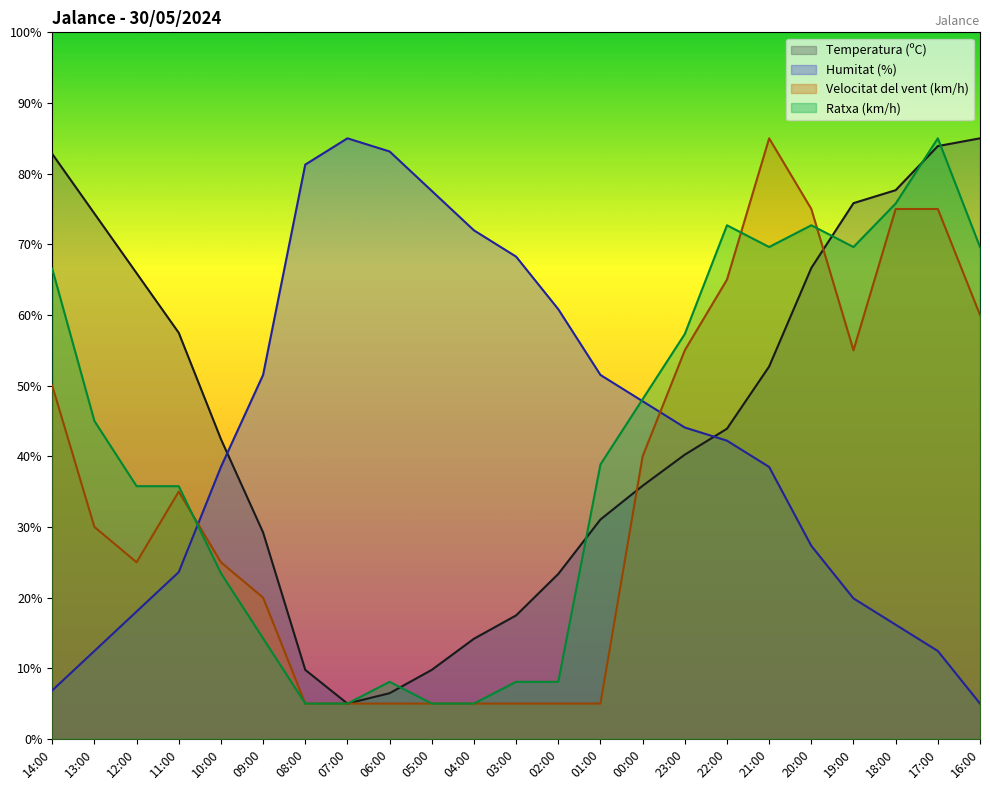

What is the difference between the maximum and minimum values in the Ratxa (km/h) series?

80.0